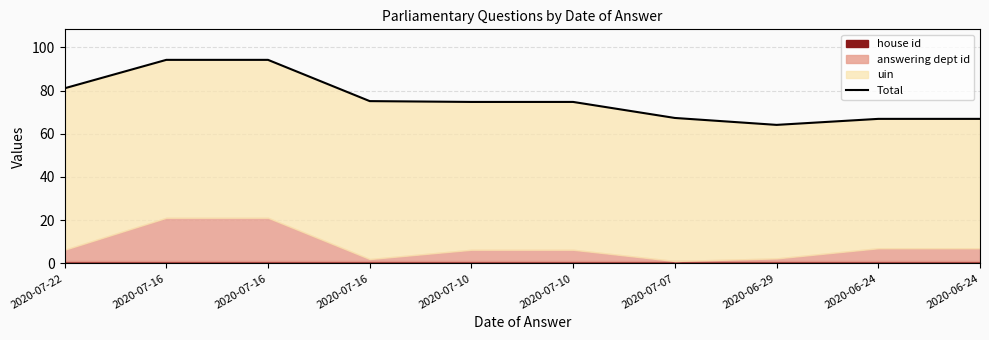

How many data points does each series have?

10